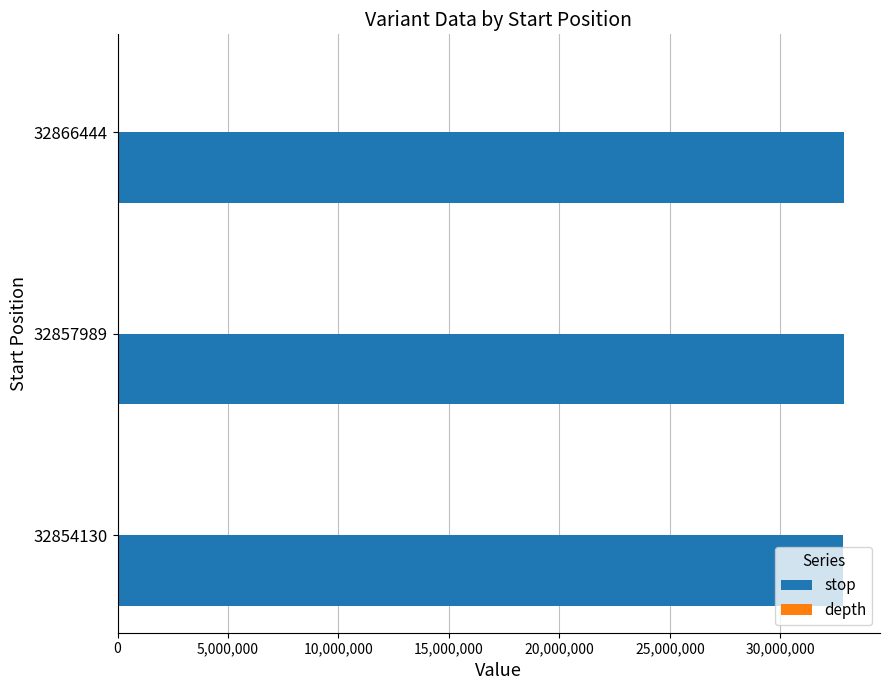

True or false: stop has a value of 19413946 at 32854130.

False